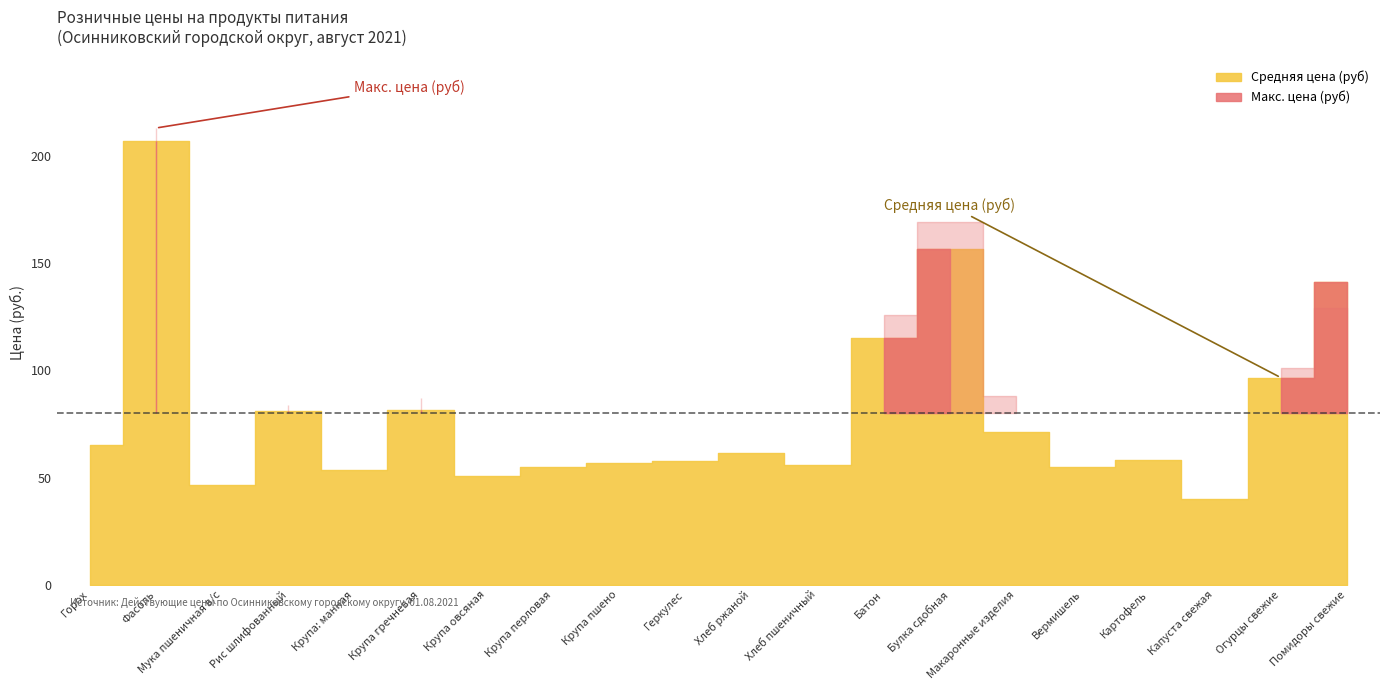

What is the value of the Средняя цена (руб) point at the 9th from the left?

56.9